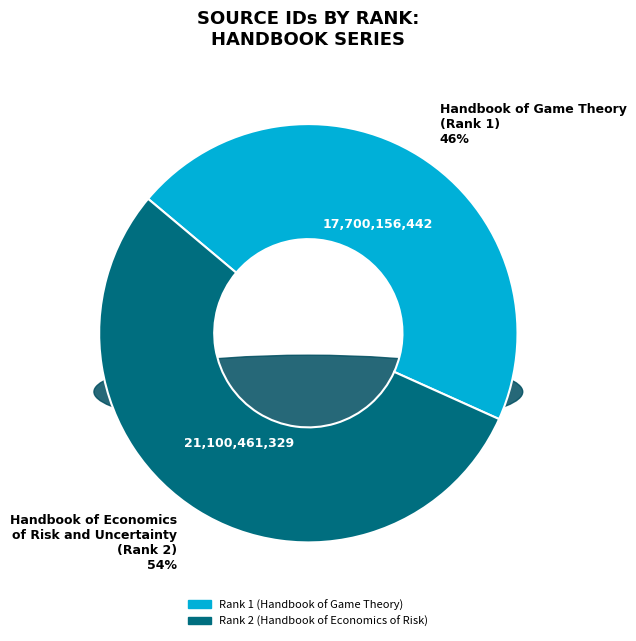

To the nearest percent, what is the average slice percentage?

50%